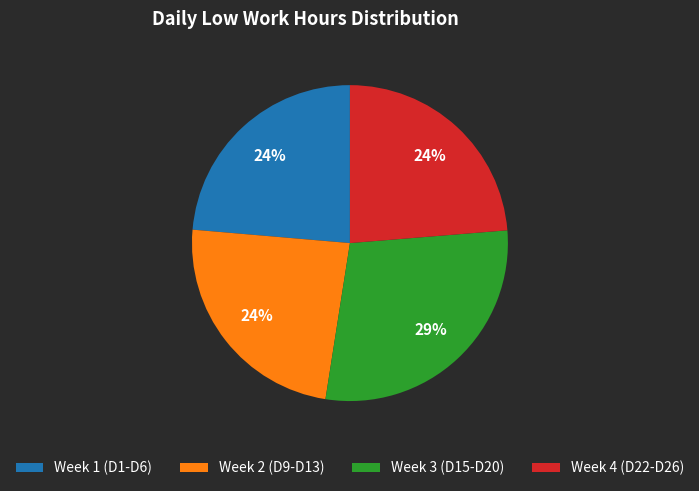

The Week 1 (D1-D6) slice represents 14% of the pie. True or false?

False